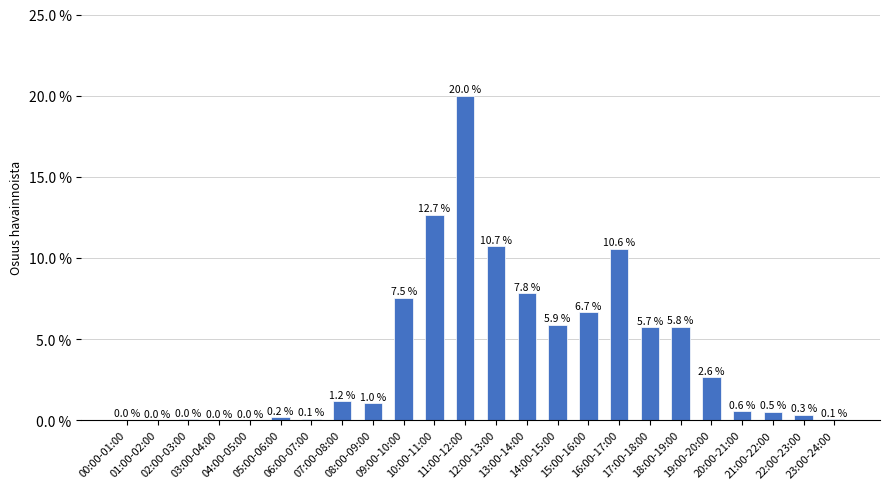

Are the bars horizontal?

No